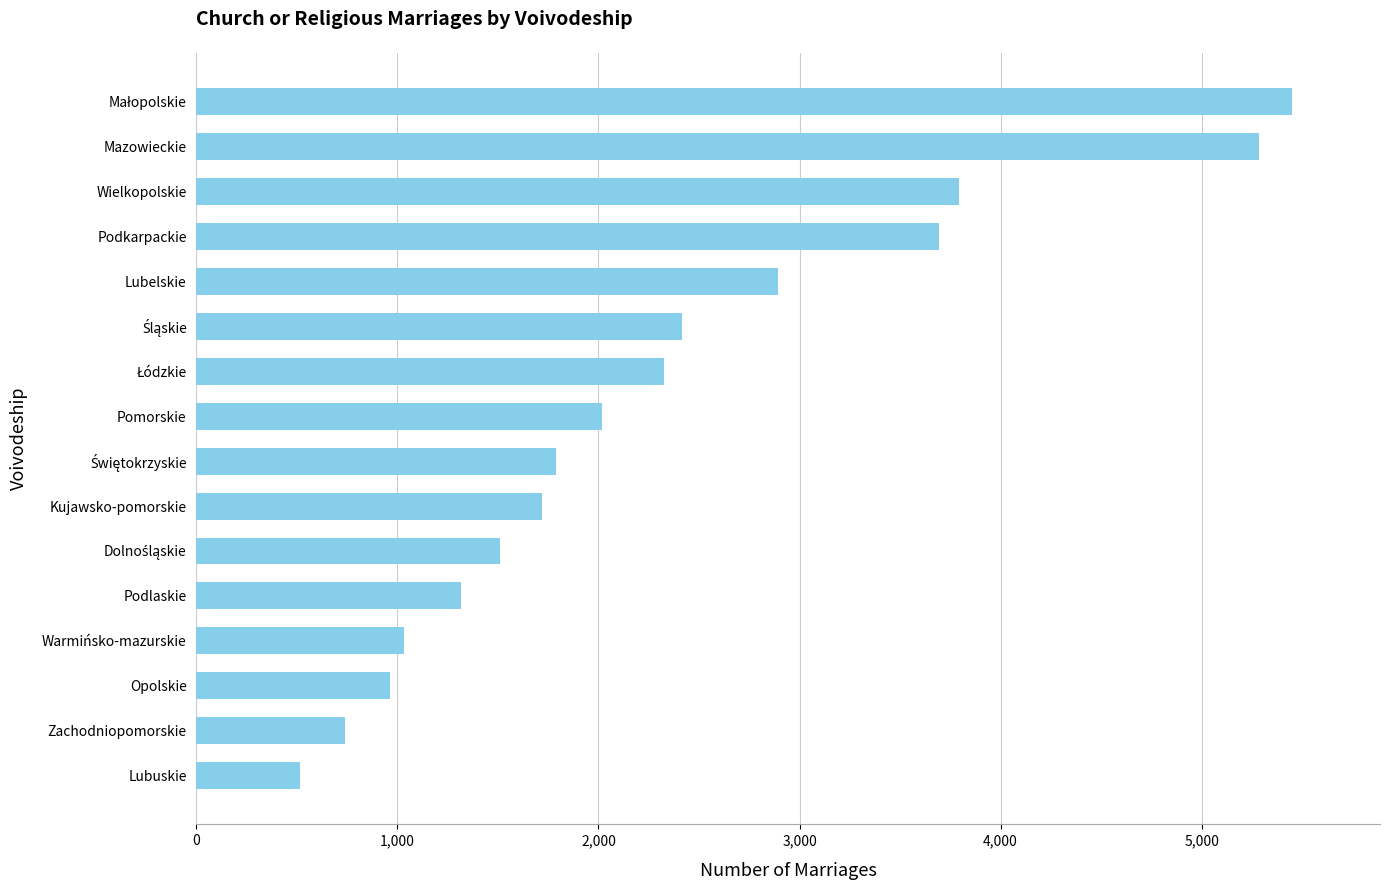

What is the smallest value displayed?

514